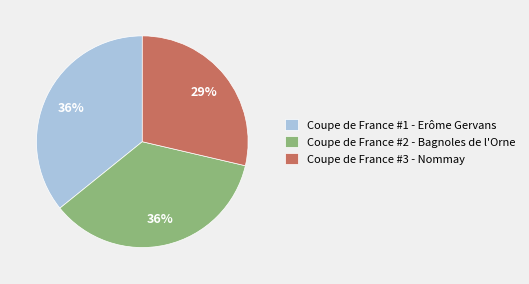

The Coupe de France #2 - Bagnoles de l'Orne slice represents 36% of the pie. True or false?

True